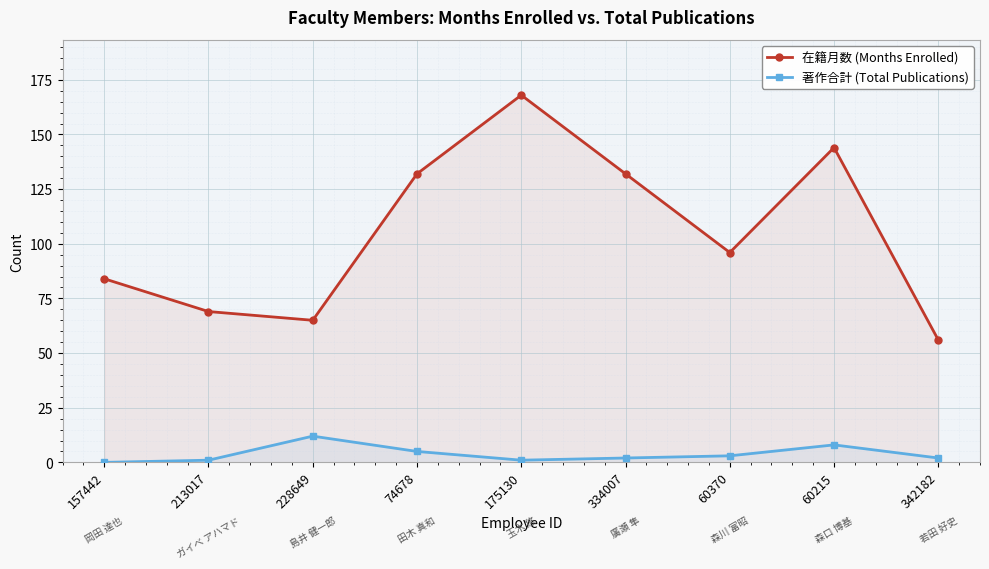

At 342182, list the series in order from largest to smallest.

在籍月数 (Months Enrolled), 著作合計 (Total Publications)